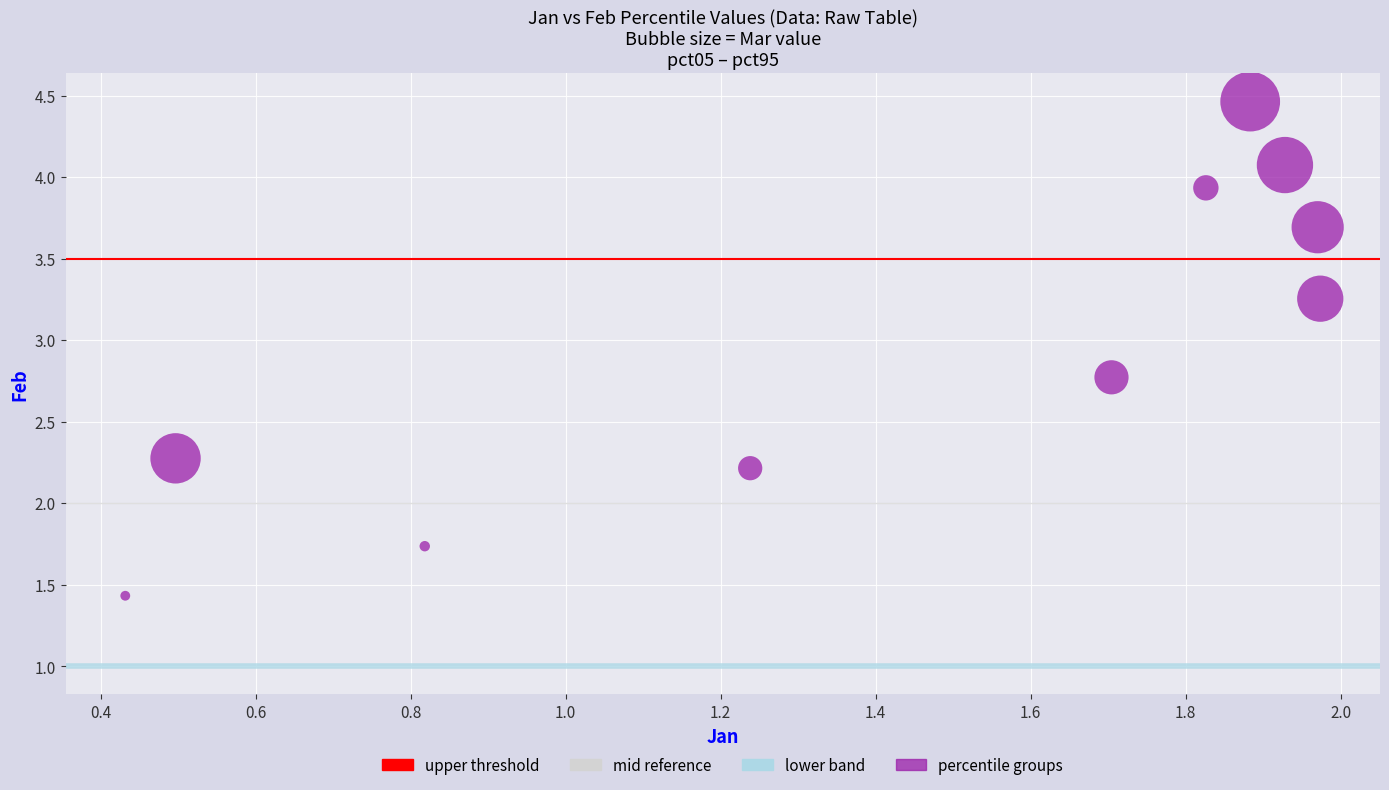

What Y value in the scatter plot is closest to 2?

2.2